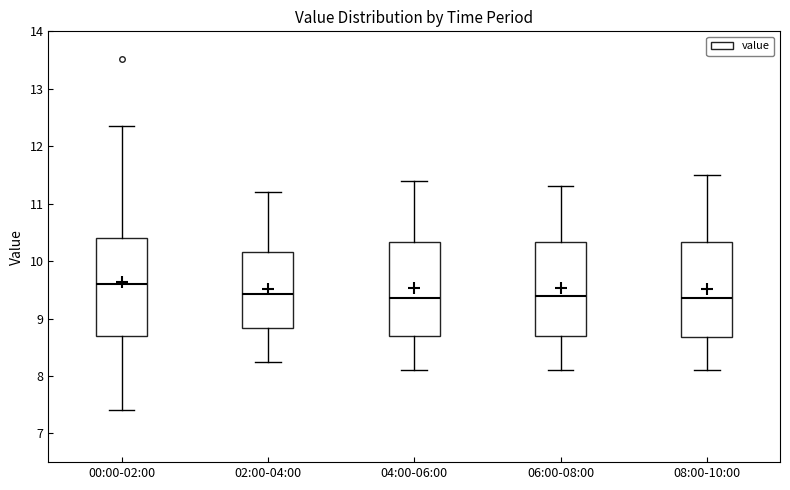

Reading left to right, transcribe this box plot: for each box, give where its median line is, the range the box spans, and where its two whiskers end, as read against the y-axis. The values are not printed on the chart, so give them approximately, as read against the axis.

00:00-02:00: median 9.6, box 8.7 to 10.4, whiskers 7.4 to 12.4
02:00-04:00: median 9.4, box 8.8 to 10.2, whiskers 8.3 to 11.2
04:00-06:00: median 9.4, box 8.7 to 10.3, whiskers 8.1 to 11.4
06:00-08:00: median 9.4, box 8.7 to 10.3, whiskers 8.1 to 11.3
08:00-10:00: median 9.4, box 8.7 to 10.3, whiskers 8.1 to 11.5